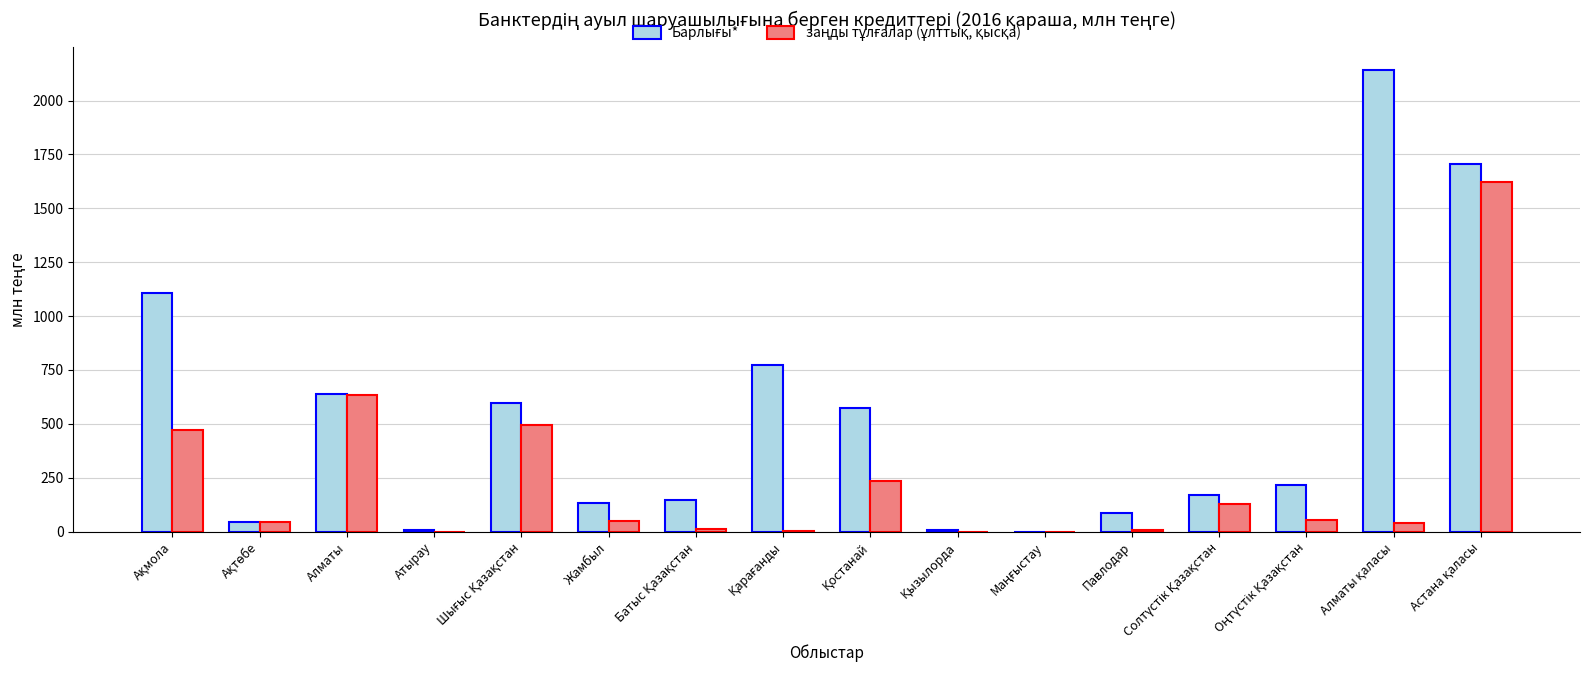

What is the total value across all series at Астана қаласы?

3330.2